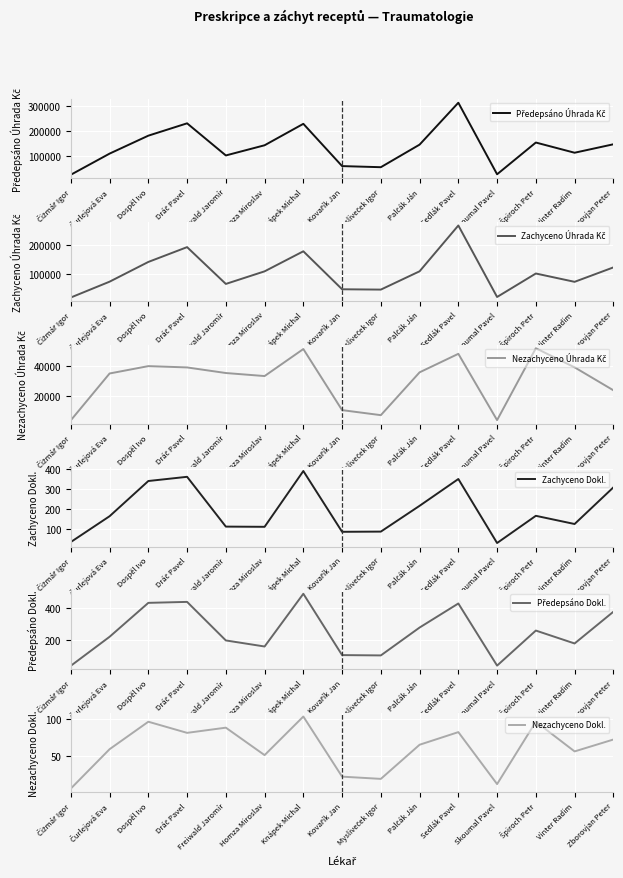

True or false: Předepsáno Úhrada Kč and Nezachyceno Úhrada Kč intersect in this chart.

False